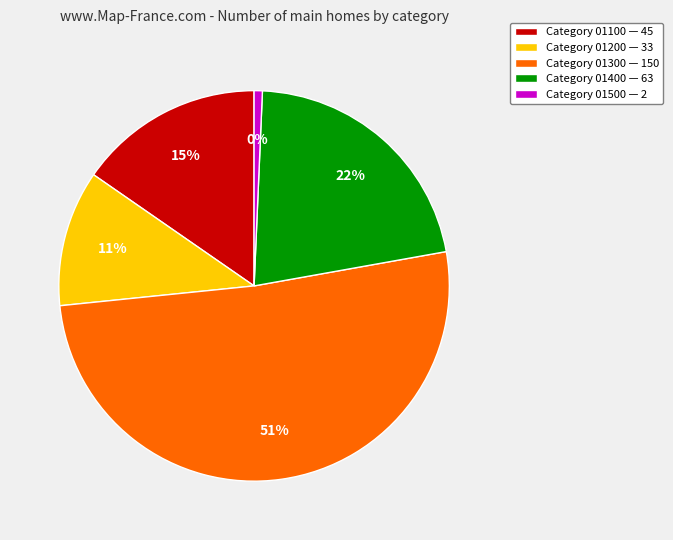

How much of the chart is everything except 01300?

48.8%